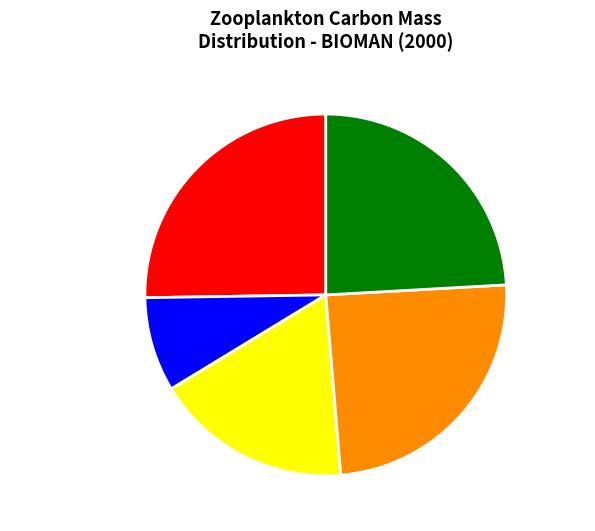

Is it true that May 2 Late Night is 14% of the pie?

False